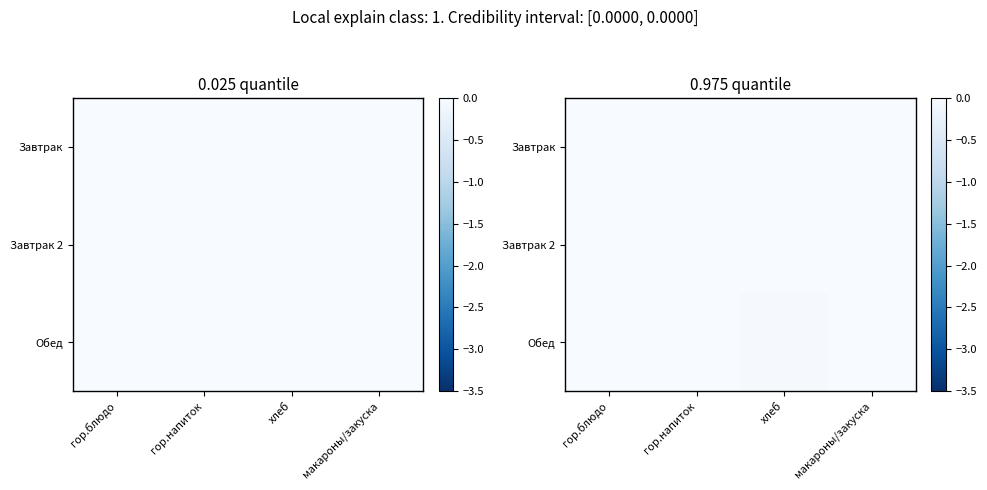

Count the number of data series in this chart.

3